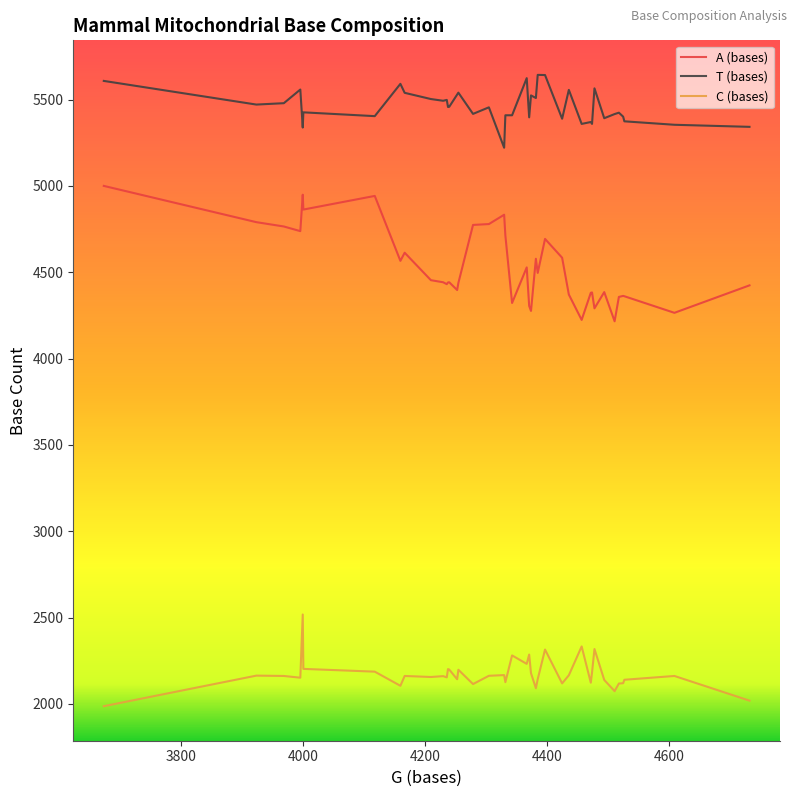

What is the lowest value of the T (bases) series?

5221